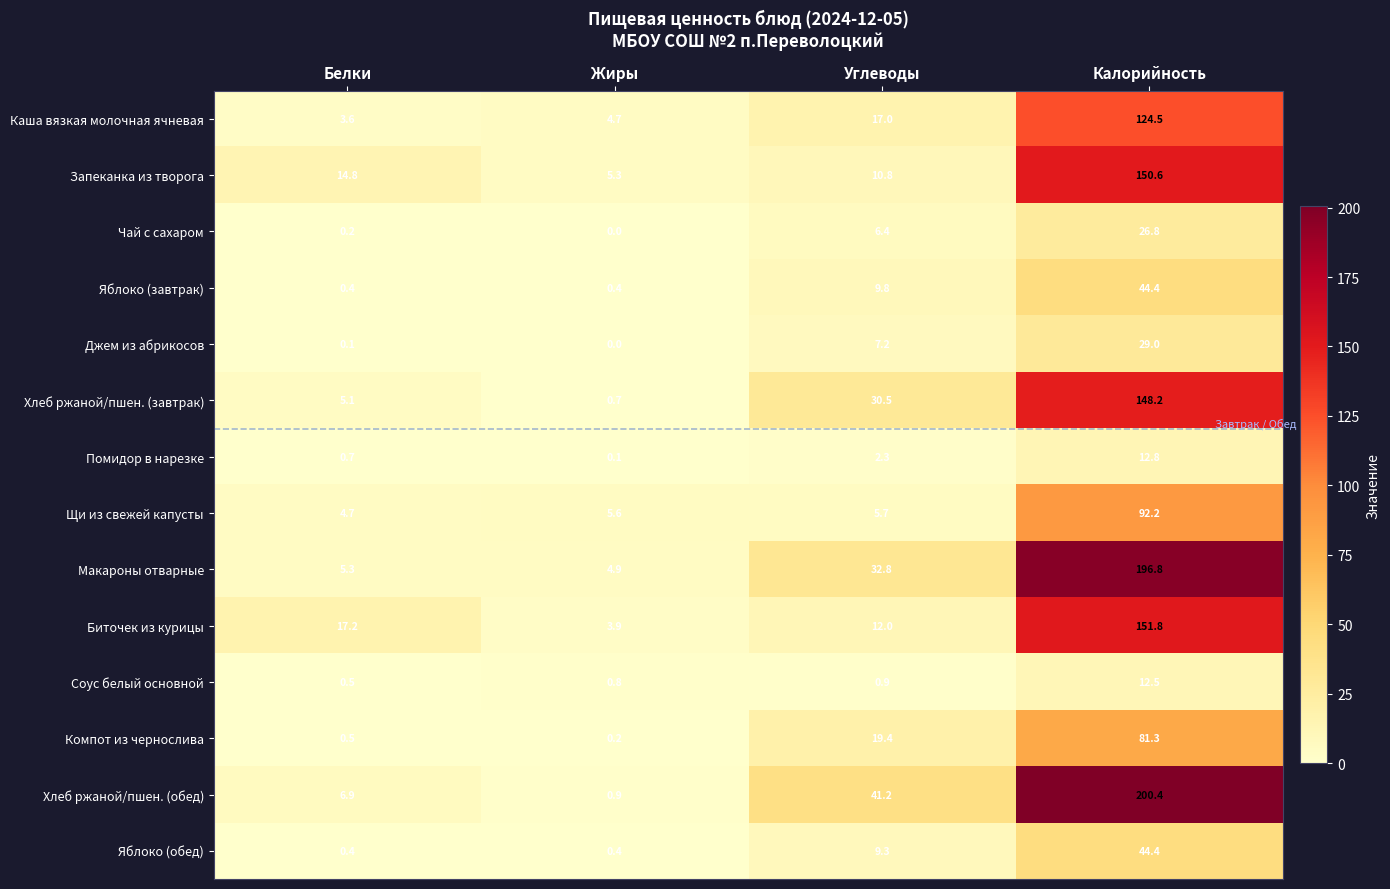

What is the greatest value displayed?

200.4